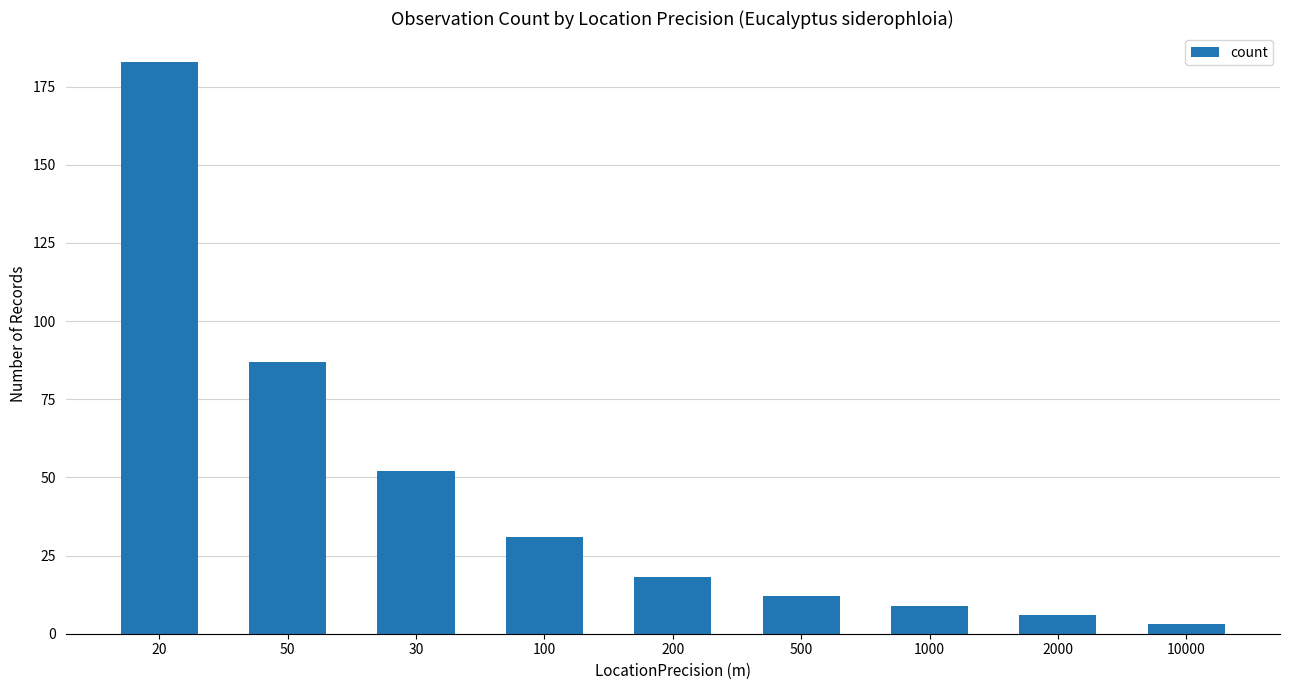

What is the label of the 9th bar from the left?

10000